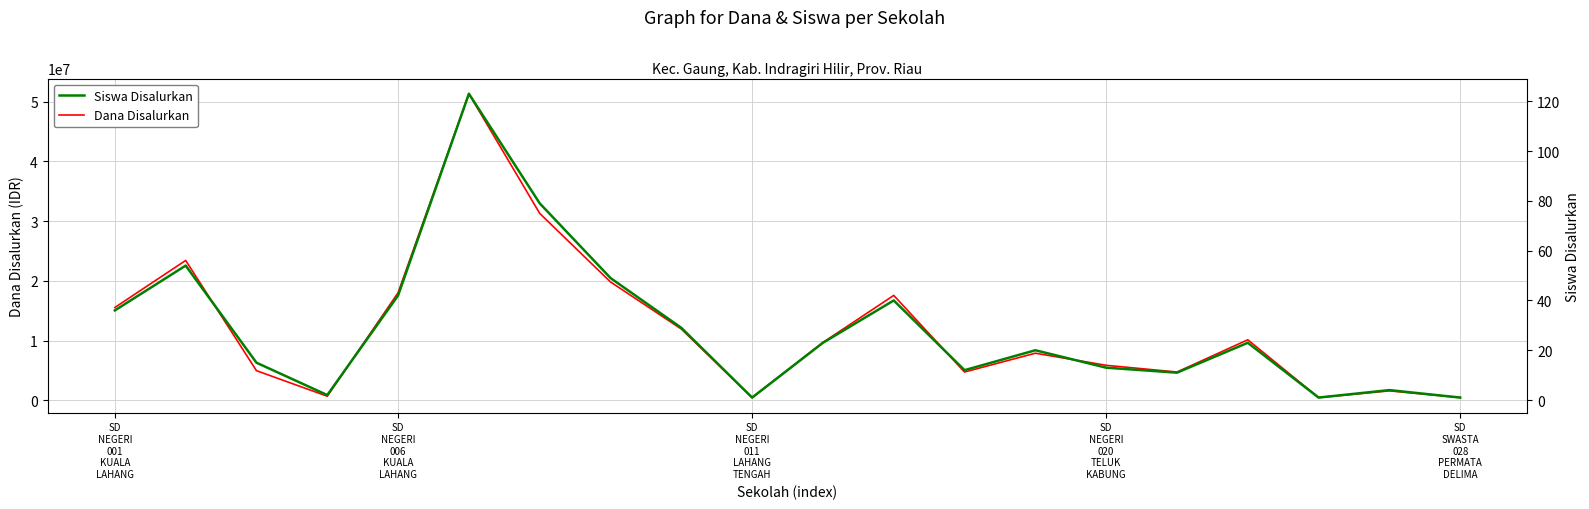

What is the sum of all Dana Disalurkan values?

240300000